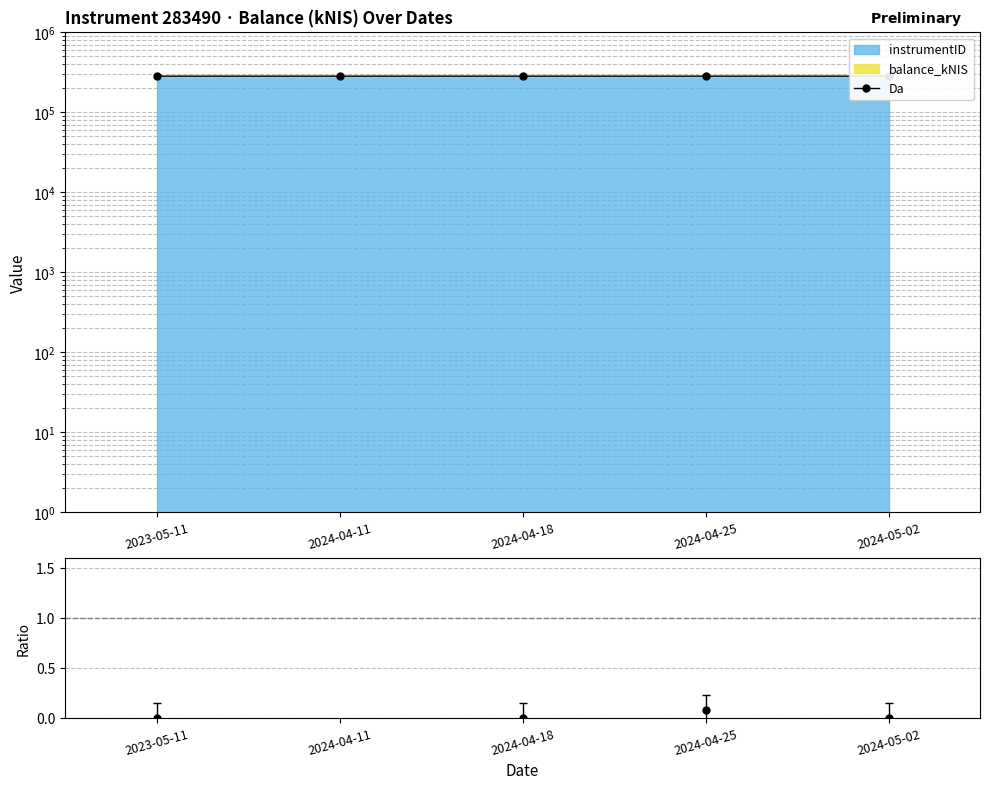

Approximately how many times larger is the value at 2024-05-02 compared to 2024-04-25?

1.0